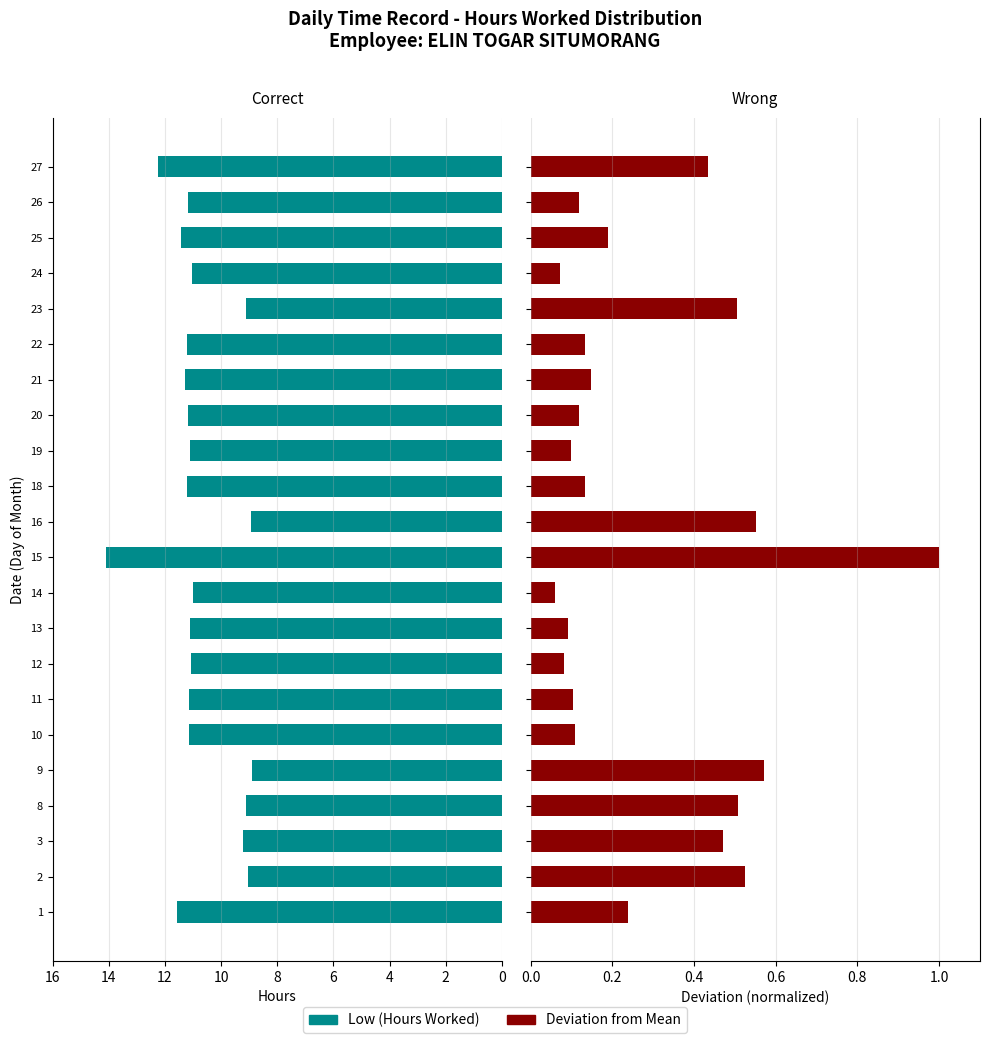

What is the label of the 8th bar from the right?

14